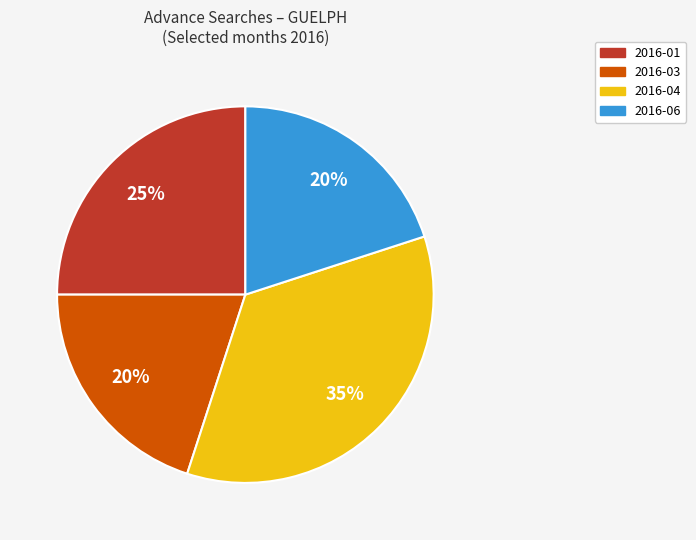

Is there a majority slice in this chart?

No